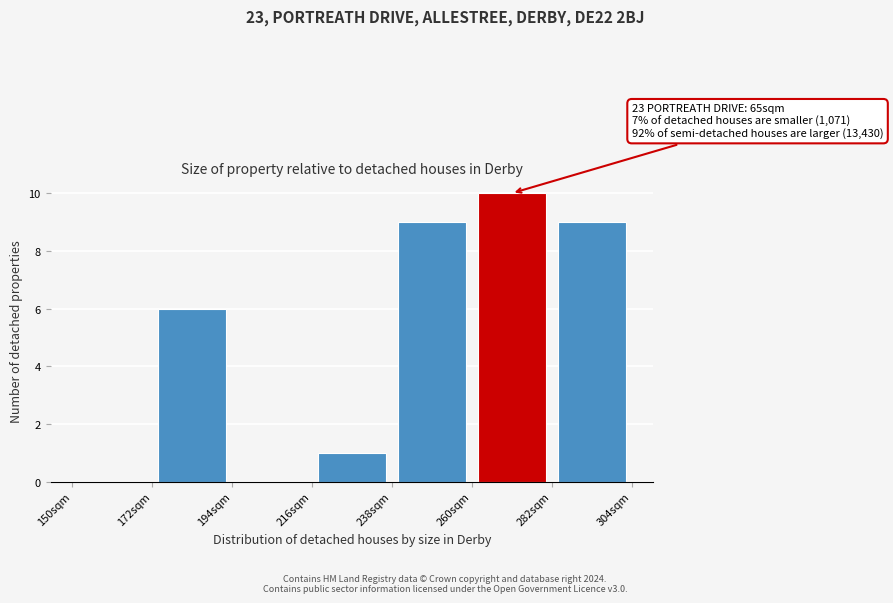

Over which range of the x-axis is the bar tallest?

260 to 282